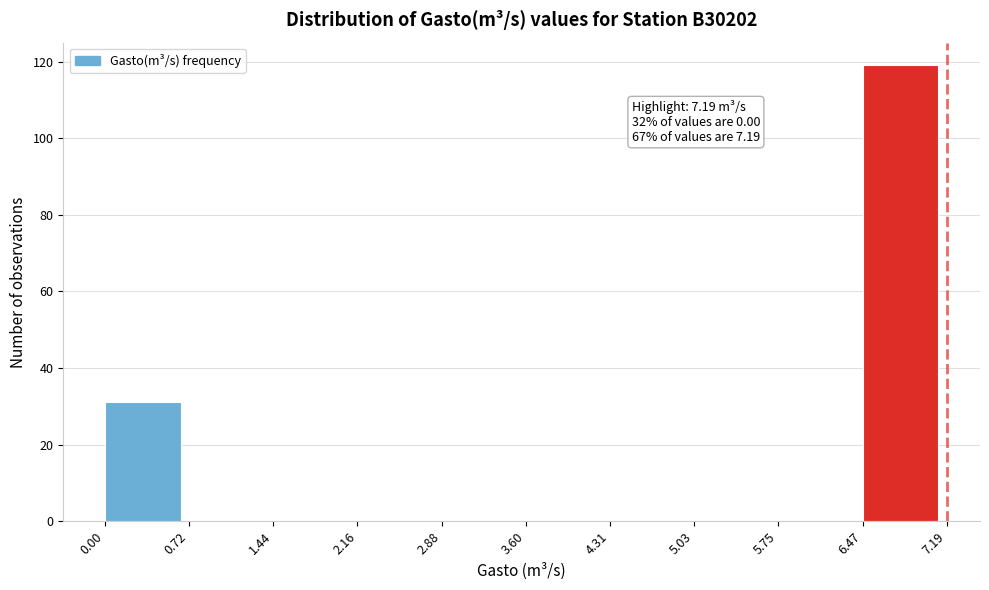

Which range on the x-axis has the tallest bar?

6.47 to 7.19